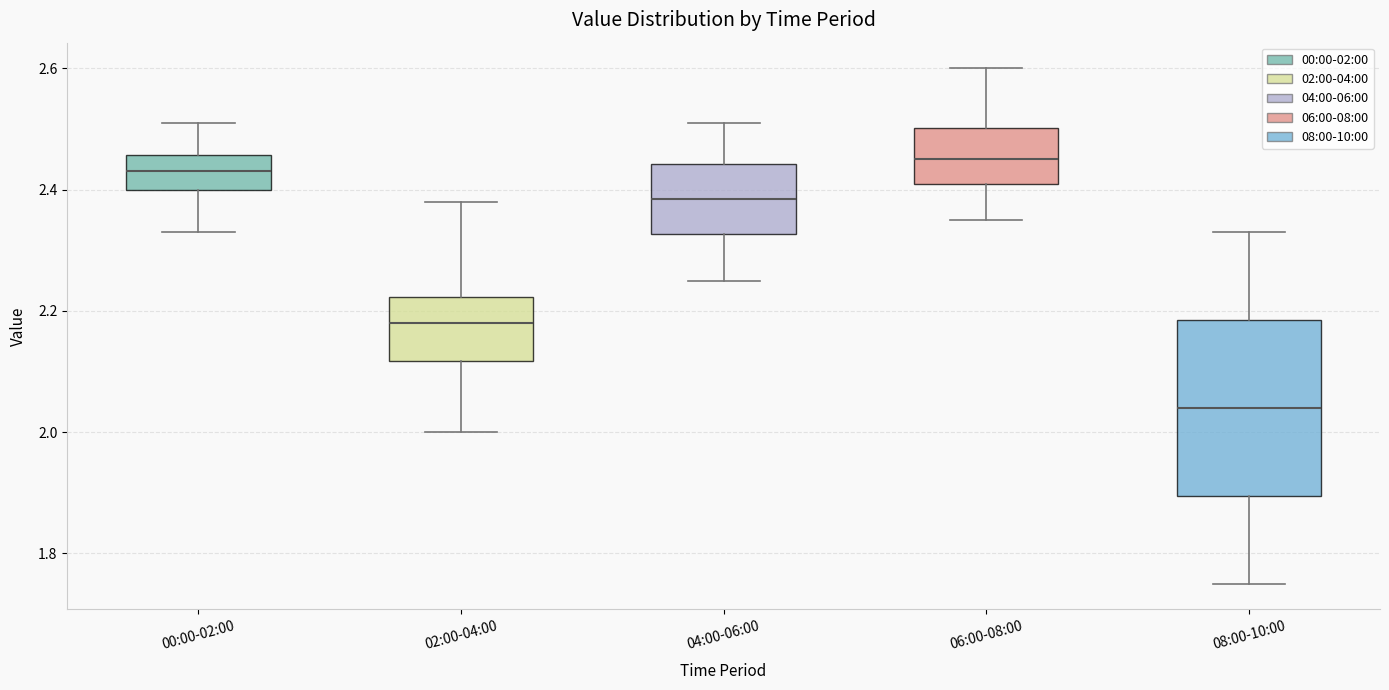

Which box's median line is the highest?

06:00-08:00